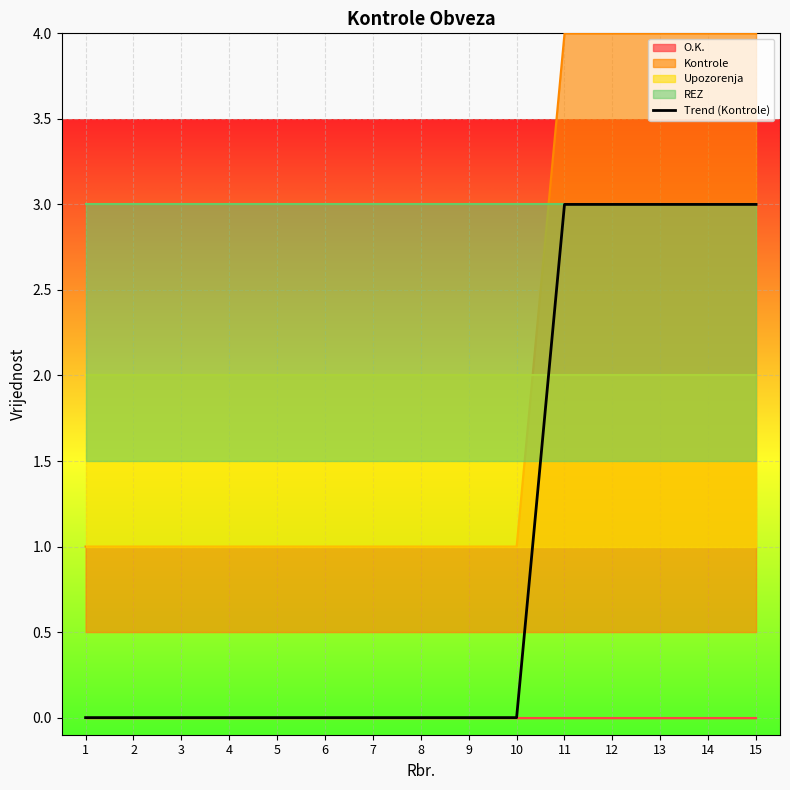

Reading right to left, extract all data points from this chart.

3	3	3	3	3	0	0	0	0	0	0	0	0	0	0